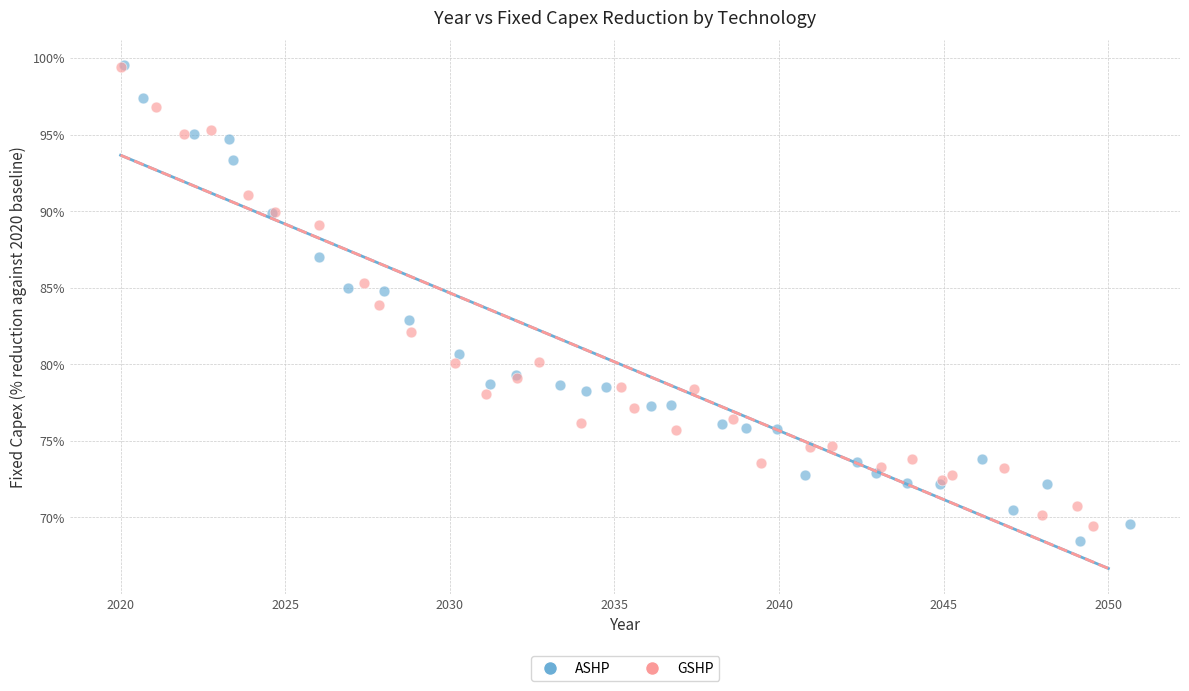

What are all the series names shown in the legend?

ASHP, GSHP